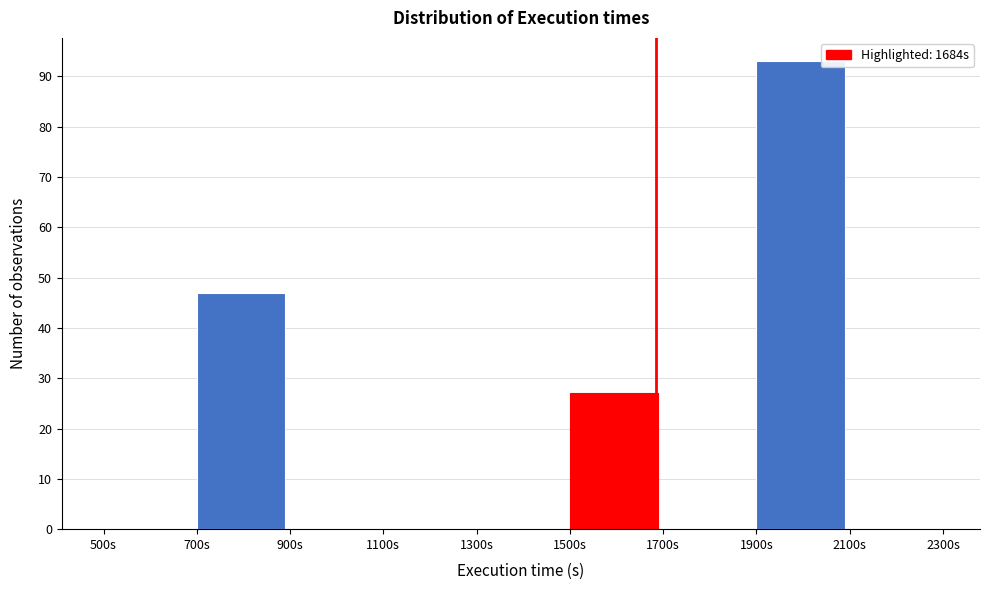

Which range on the x-axis has the tallest bar?

1900 to 2100